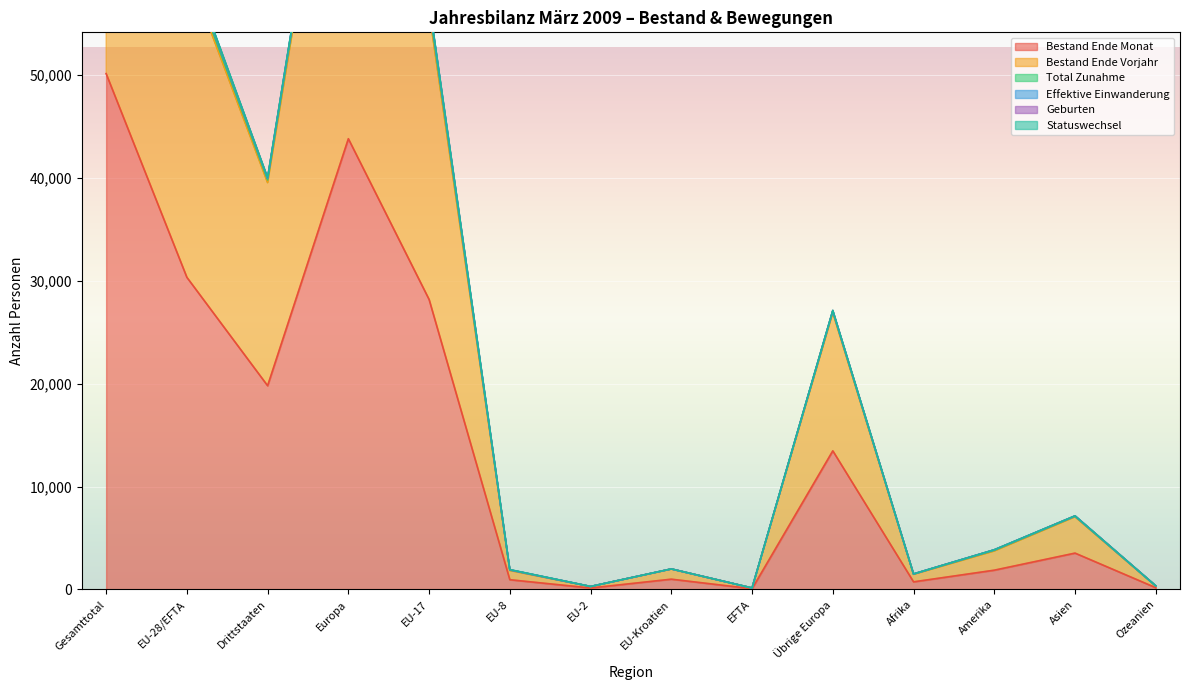

How many interior local peaks does the Bestand Ende Monat series have?

4